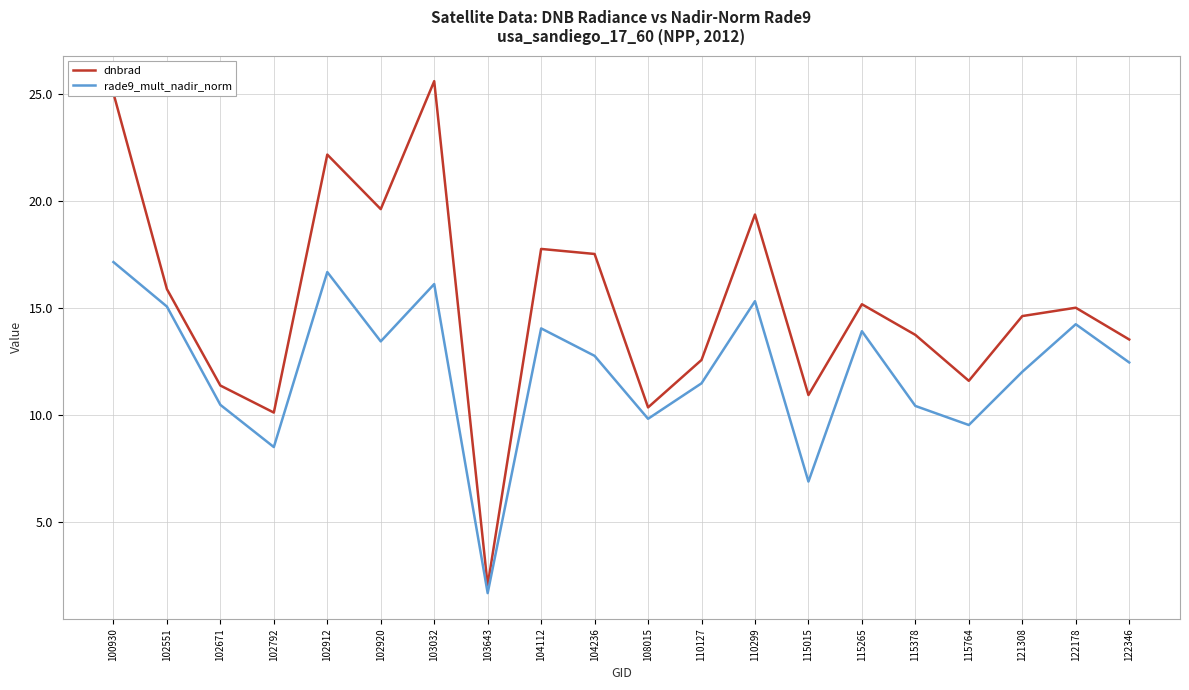

What is the total value across all series at 102551?

30.9